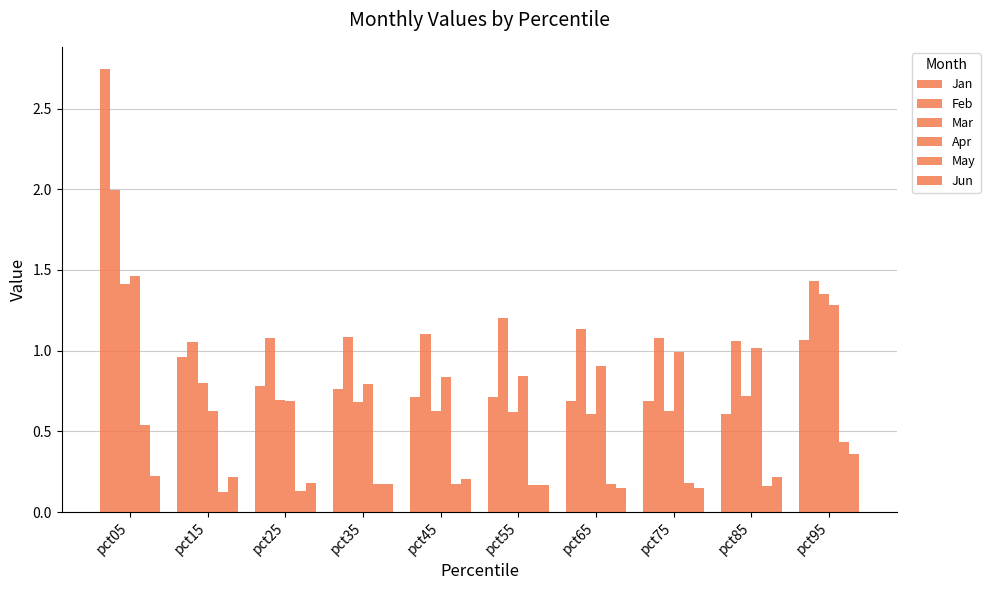

How many distinct data groups are displayed?

6